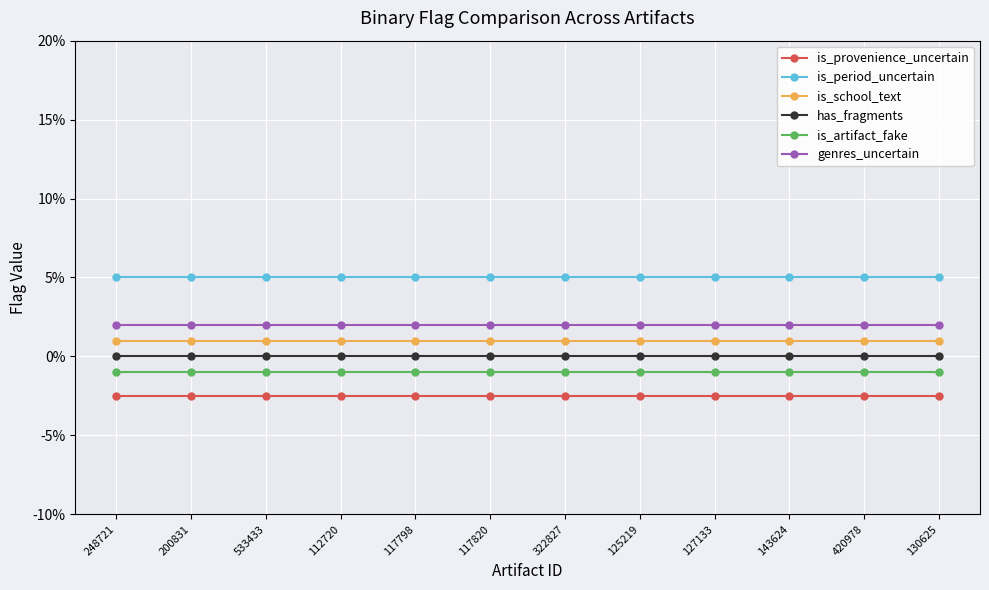

Between 200831 and 117820, which is larger?

200831